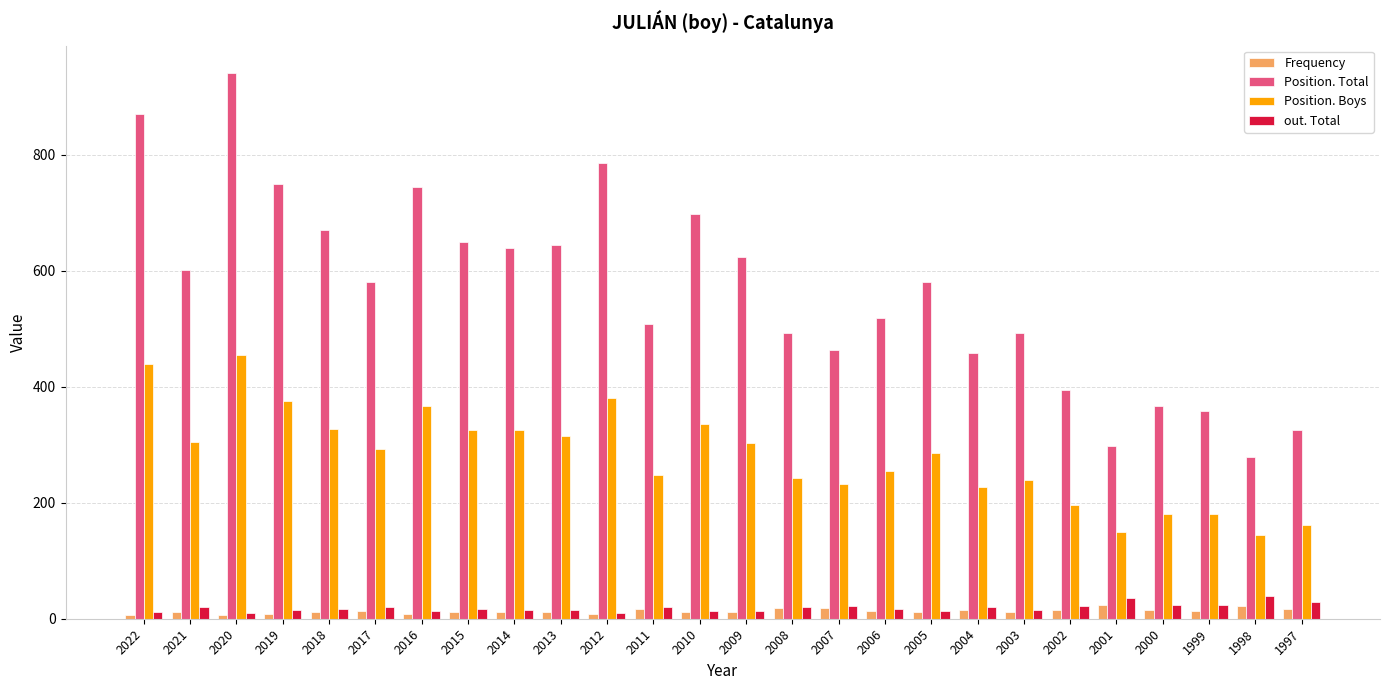

At which category is the sum across all series the highest?

2020